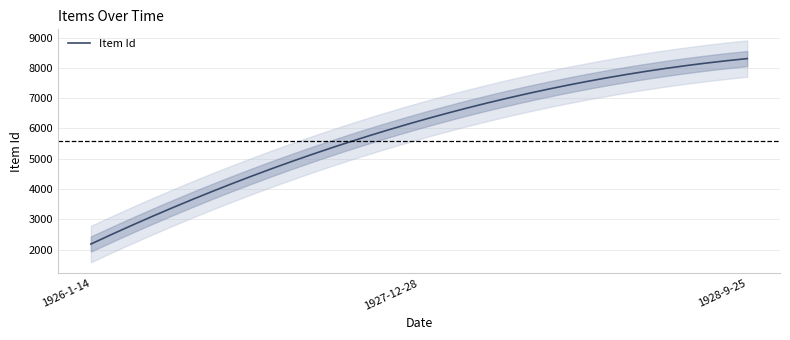

List the labels in order of value, largest first.

1928-9-25, 1927-12-28, 1926-1-14